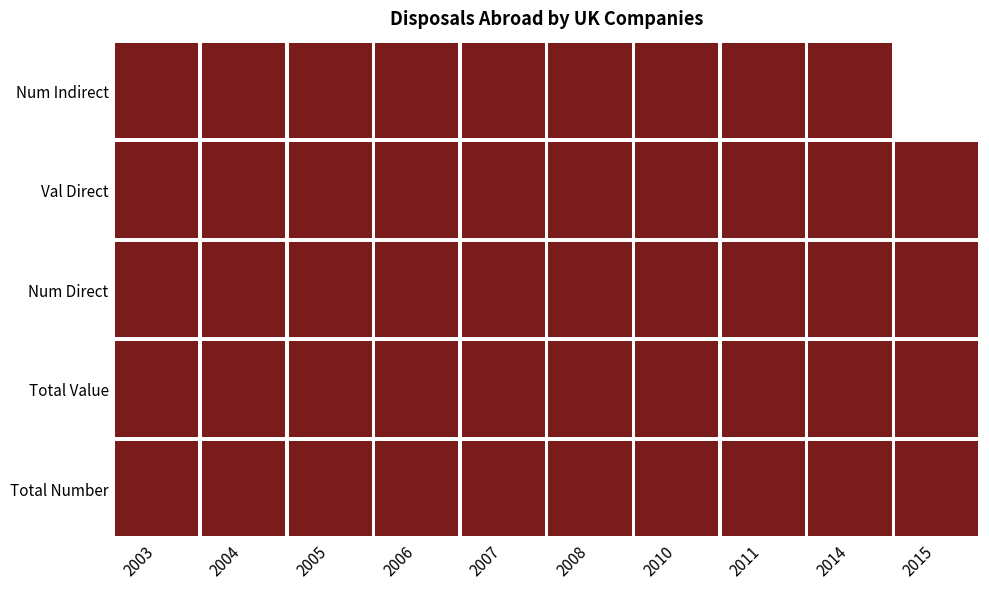

What is the difference between the Num Direct values at 9 and 7?

22